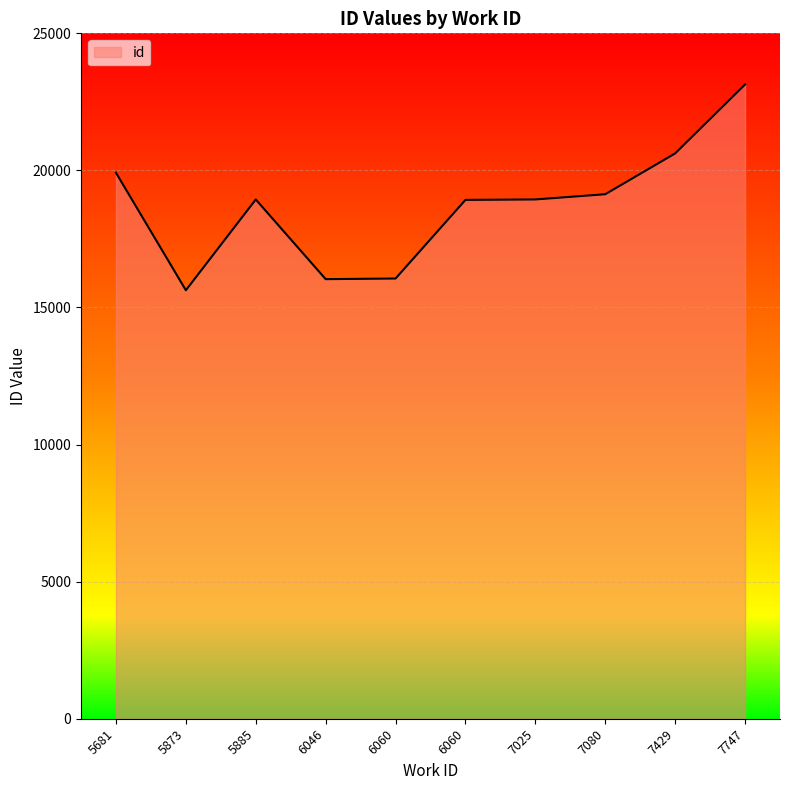

What is the average value?

18733